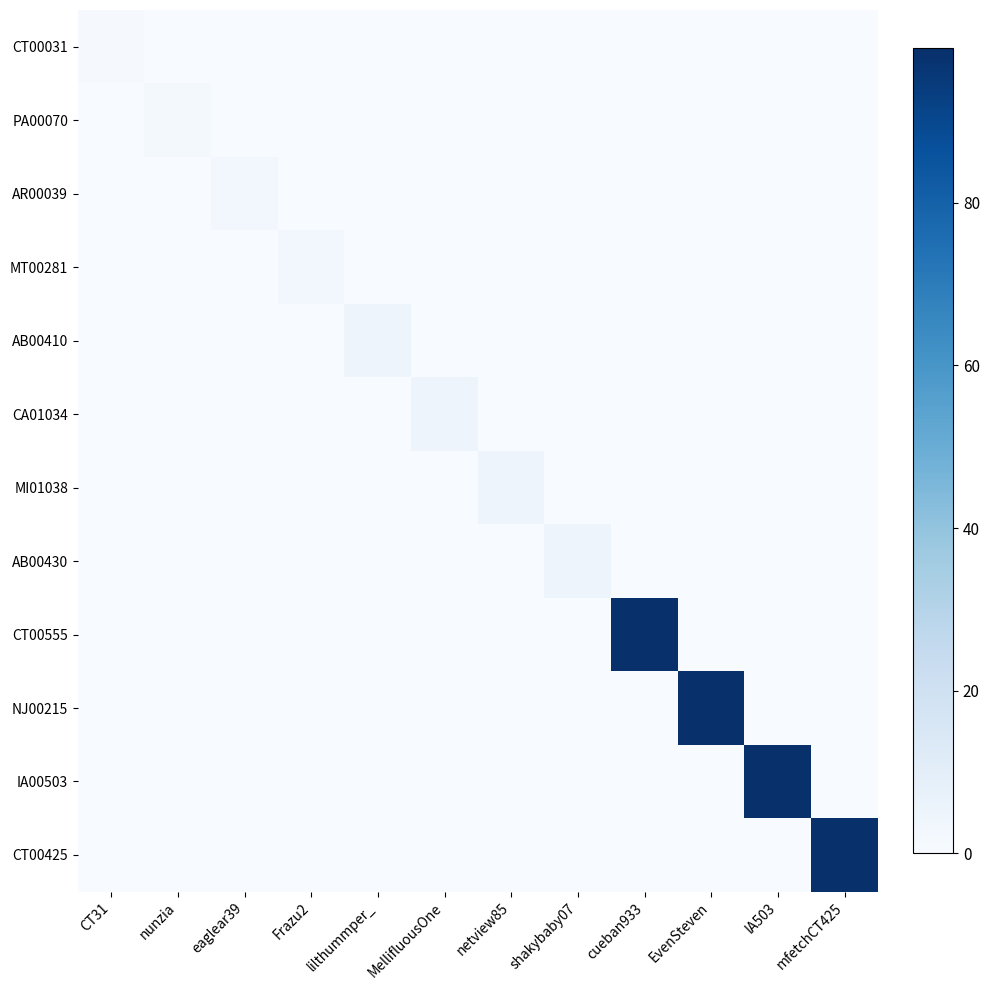

Between IA503 and lilthummper_, which is larger?

IA503